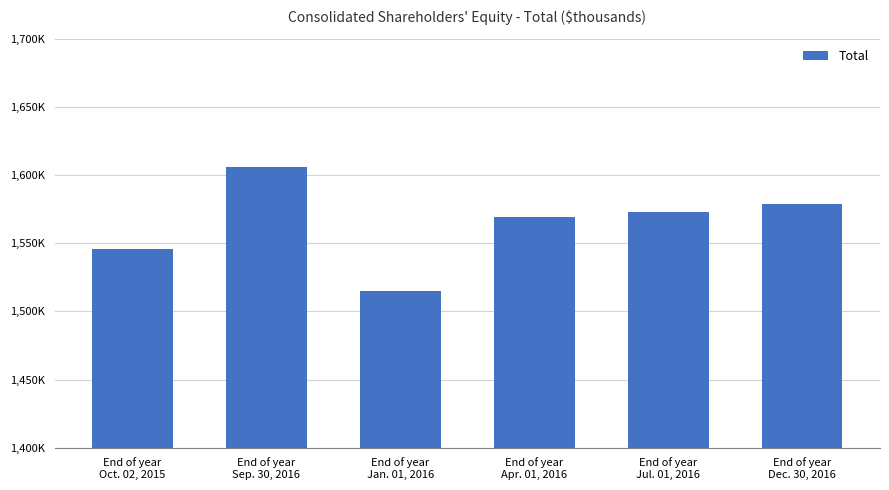

What is the label of the 1st bar from the left?

End of year
Oct. 02, 2015